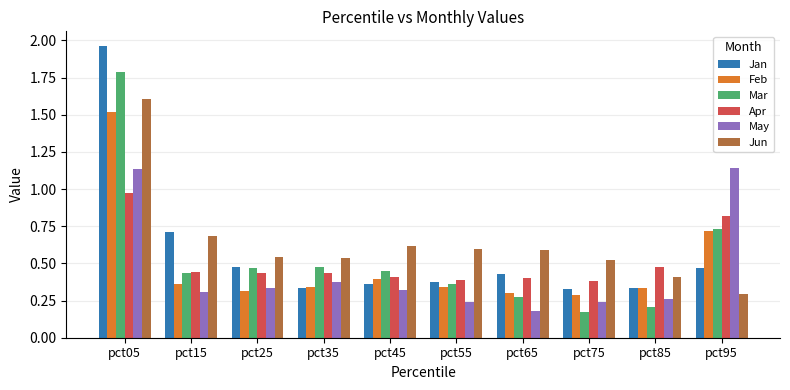

Which series has the widest spread of values?

Jan